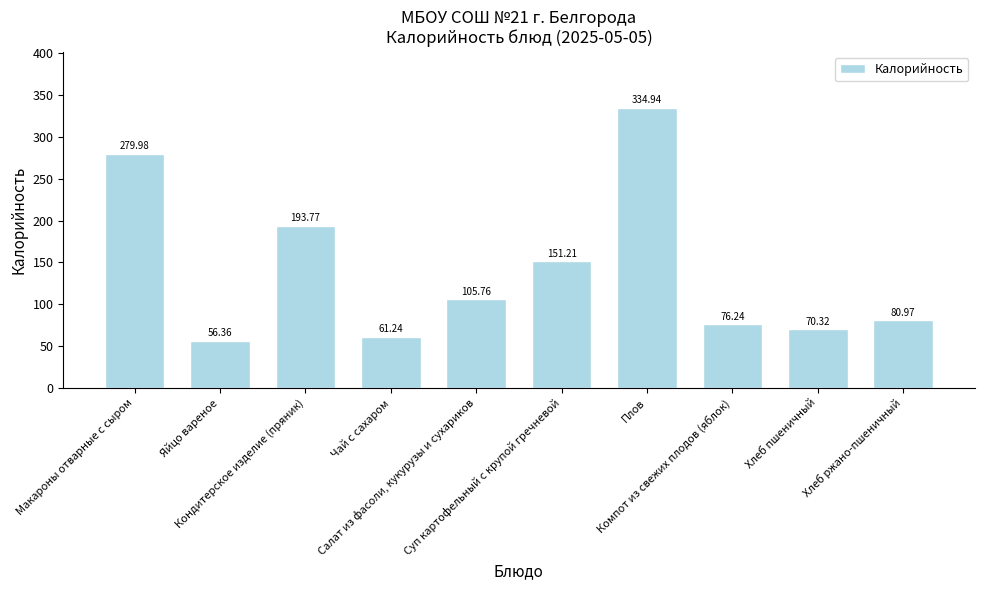

Are the bars horizontal?

No